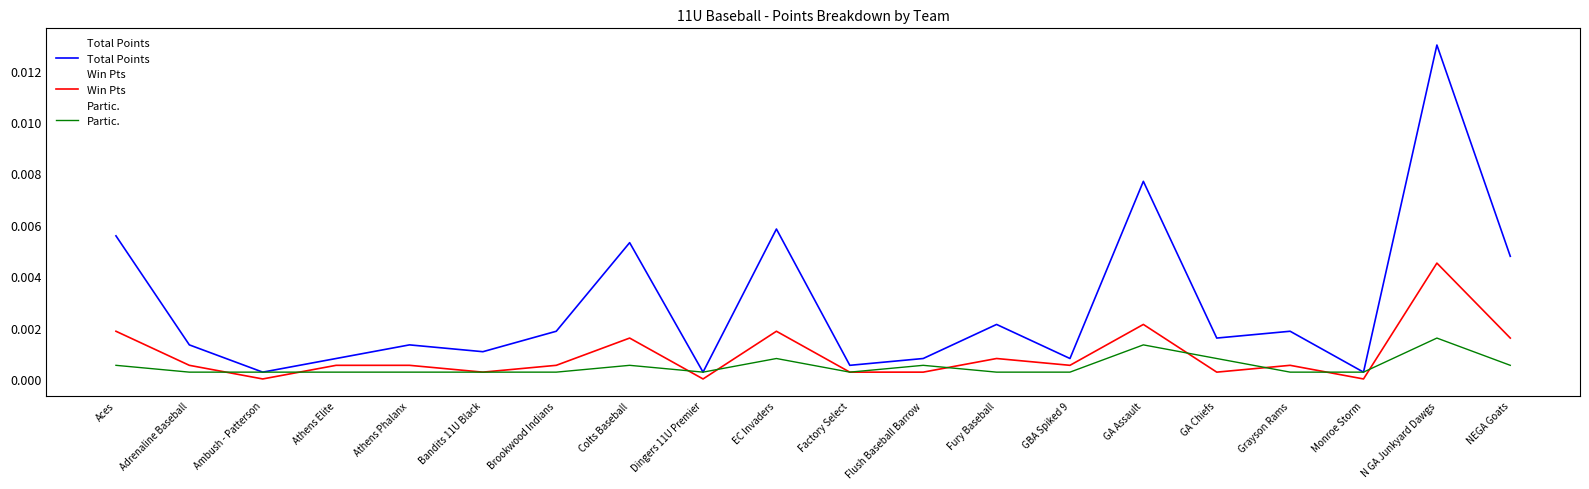

At which category is the sum across all series the highest?

N GA Junkyard Dawgs